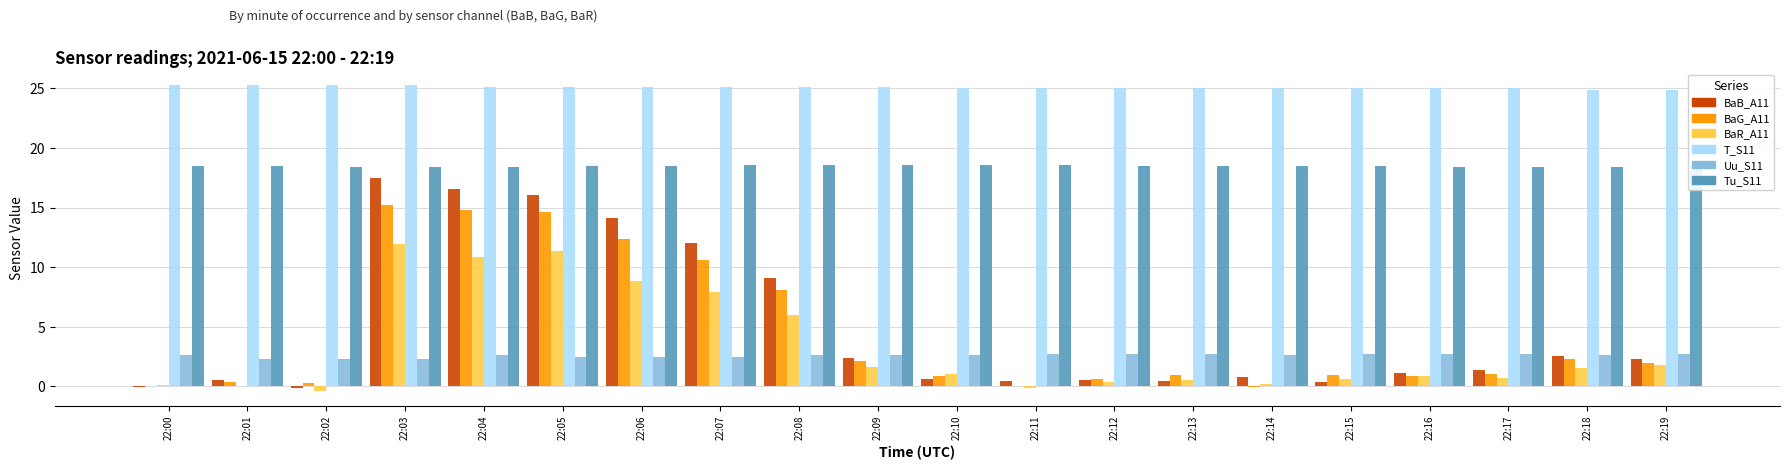

List the series in order of their peak value, lowest first.

Uu_S11, BaR_A11, BaG_A11, BaB_A11, Tu_S11, T_S11